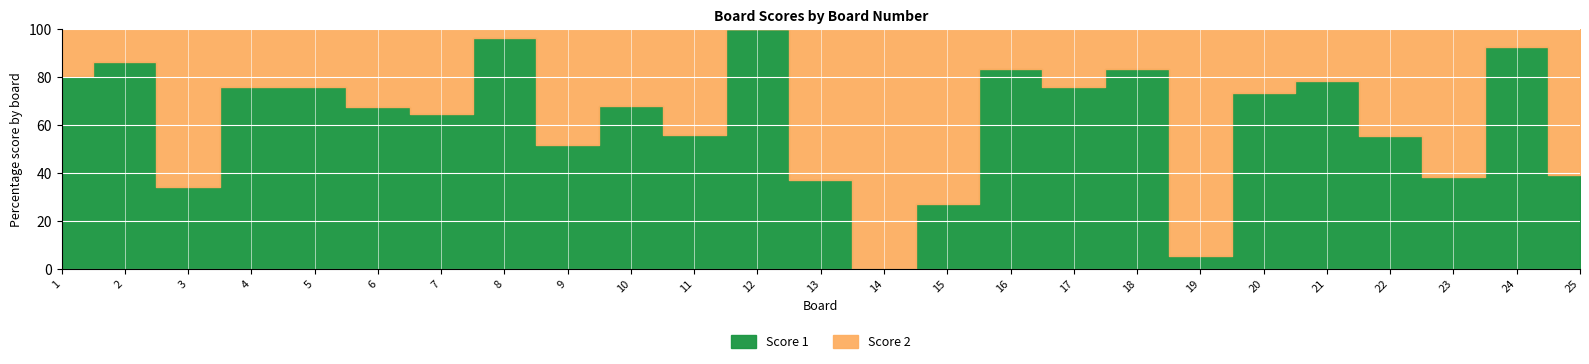

Which series changed the most between 17 and 21?

Score 1